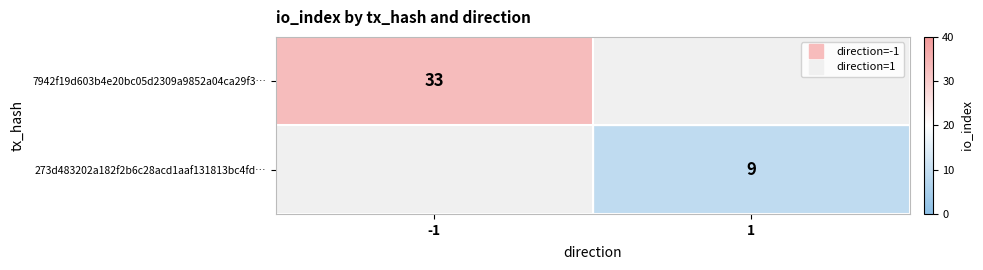

The value of 7942f19d603b4e20bc05d2309a9852a04ca29f3… at -1 is 33. True or false?

True